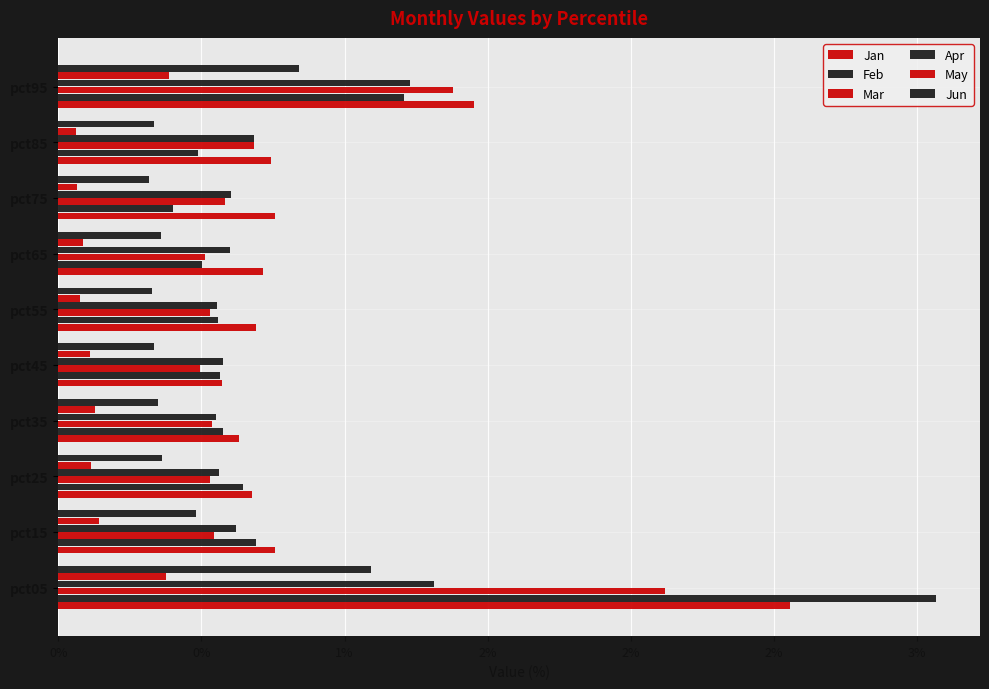

What is the minimum value shown in the chart?

0.1